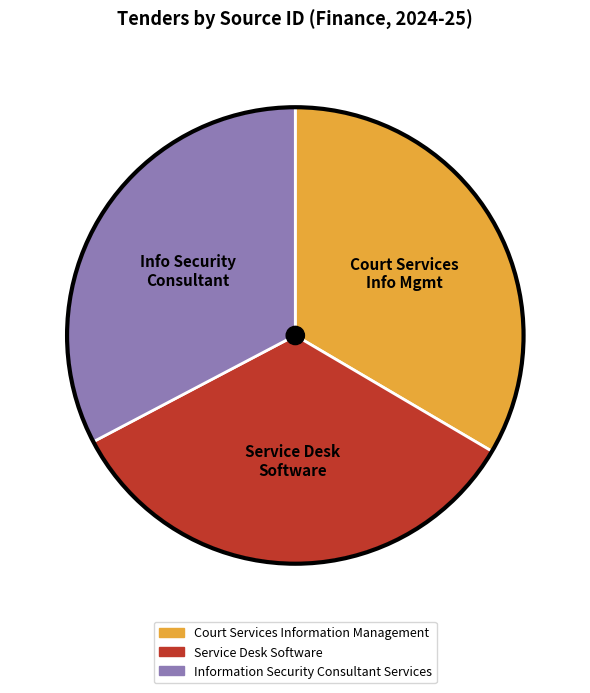

Which slice is the smallest?

Information Security Consultant Services